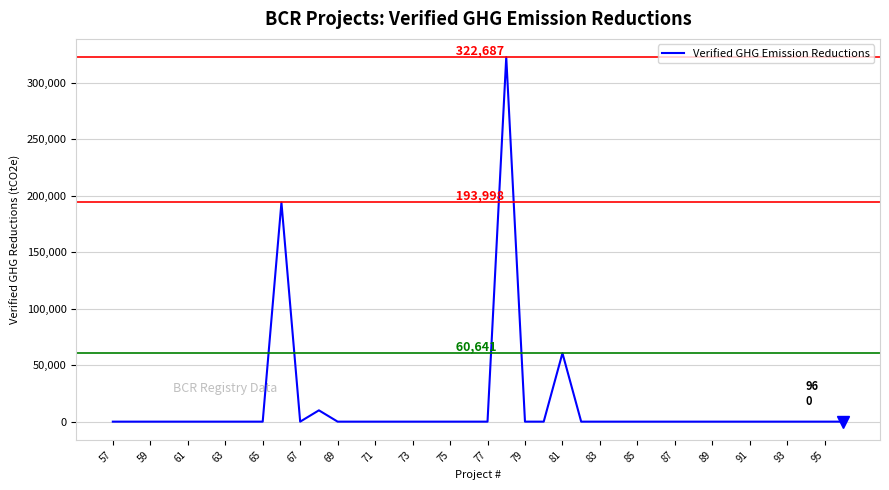

What is the greatest value displayed?

322687